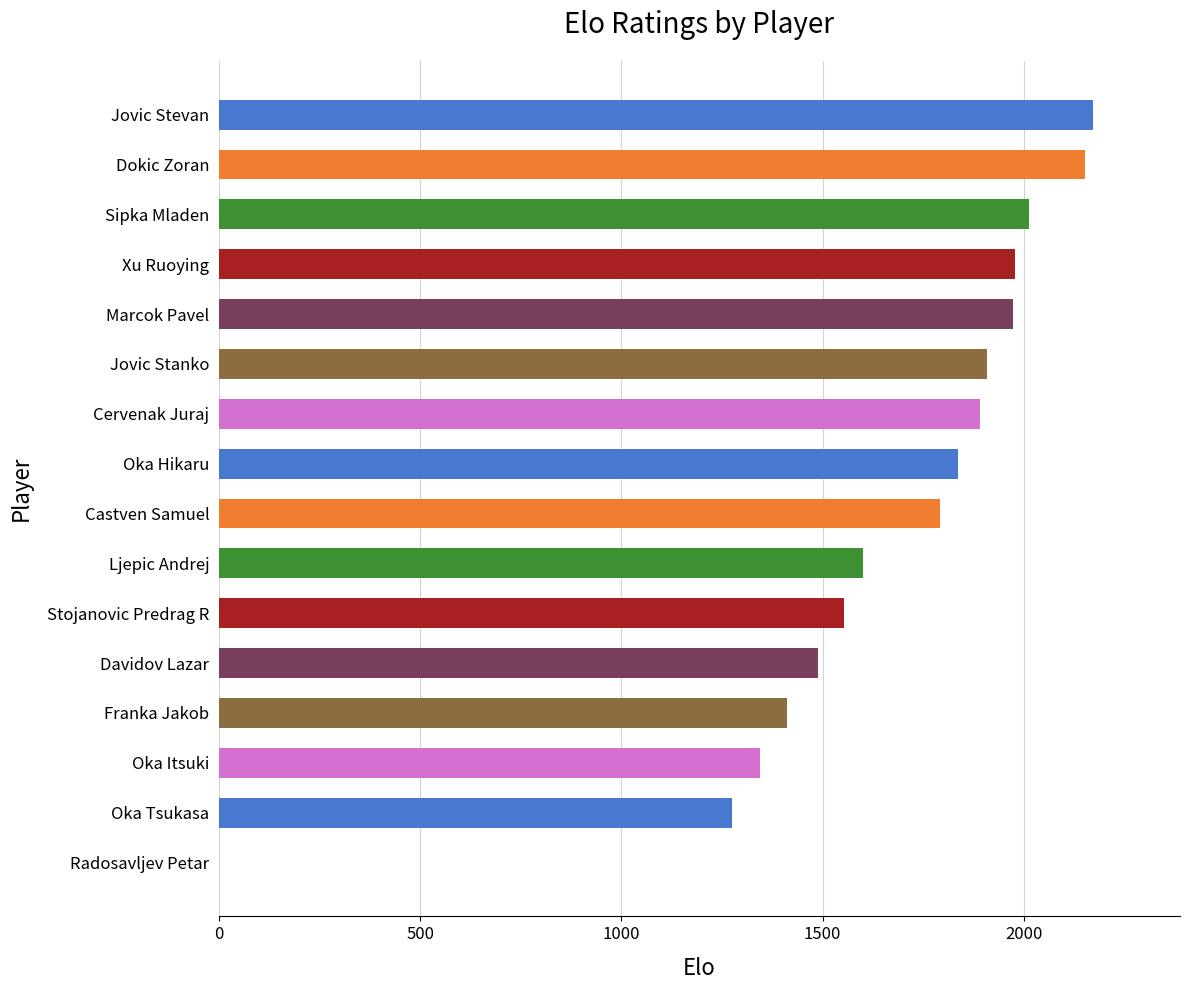

What is the change in value from Cervenak Juraj to Ljepic Andrej?

-292